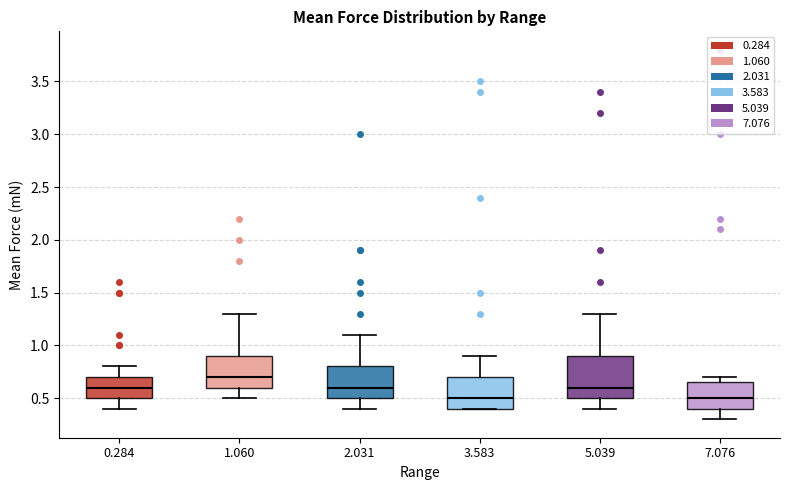

Where is the upper edge of the box at x = 5.039 on the y-axis? The values are not printed on the chart, so give them approximately, as read against the axis.

0.90